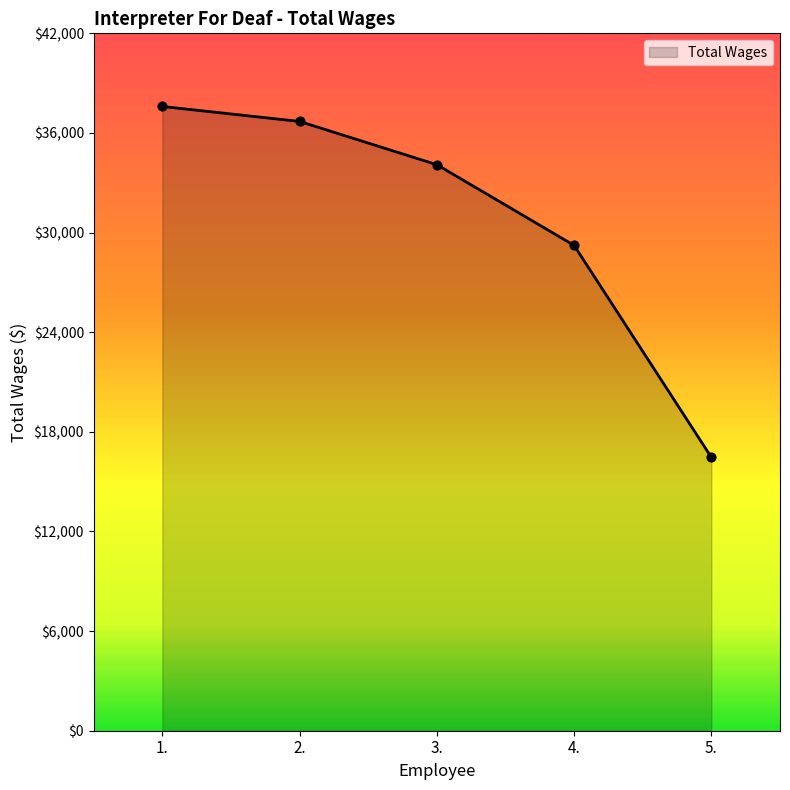

What is the change in value from 1. to 5.?

-21130.9